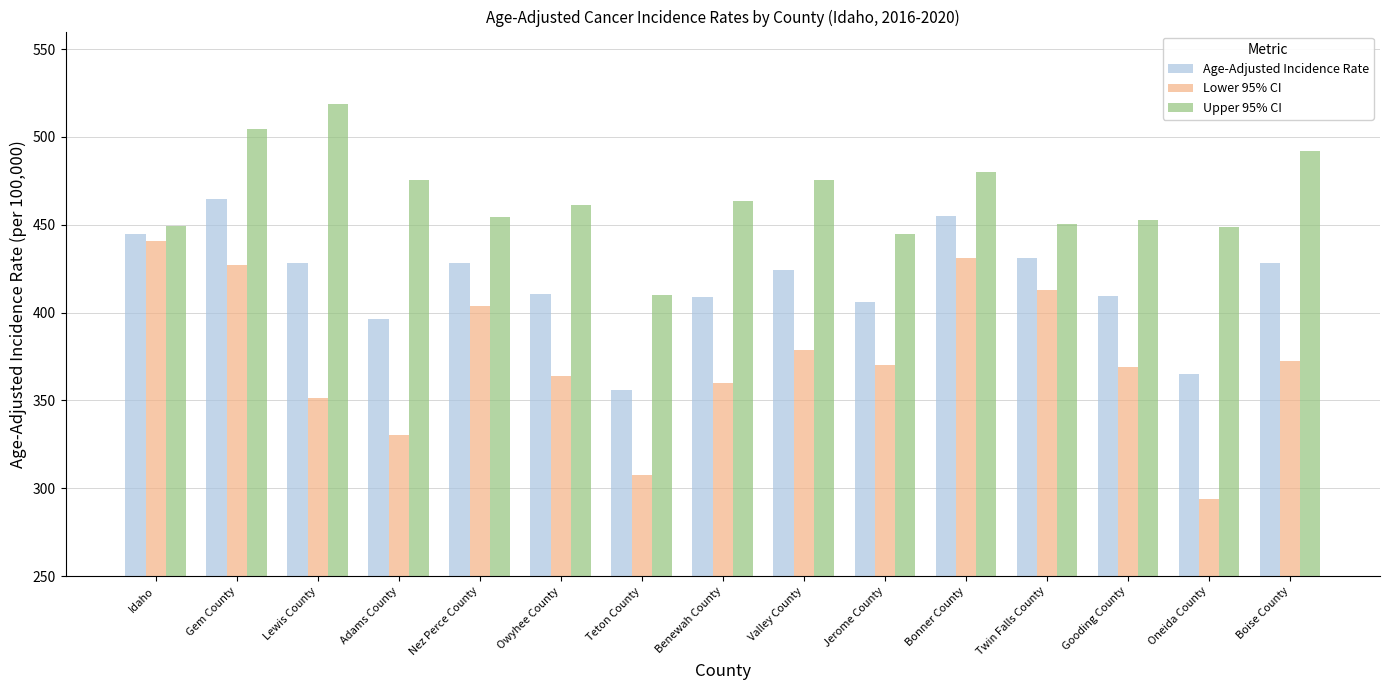

What is the minimum value for Lower 95% CI?

293.9